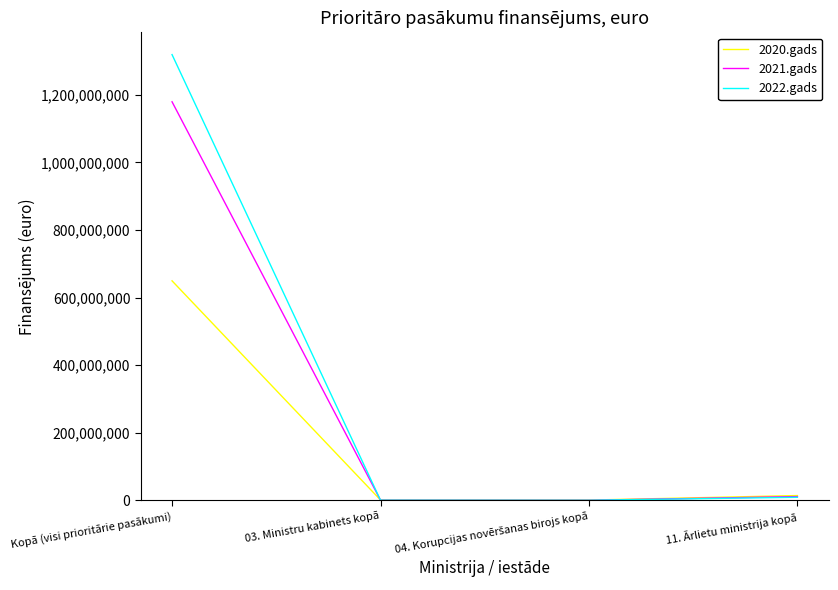

At which category is the sum across all series the highest?

Kopā (visi prioritārie pasākumi)